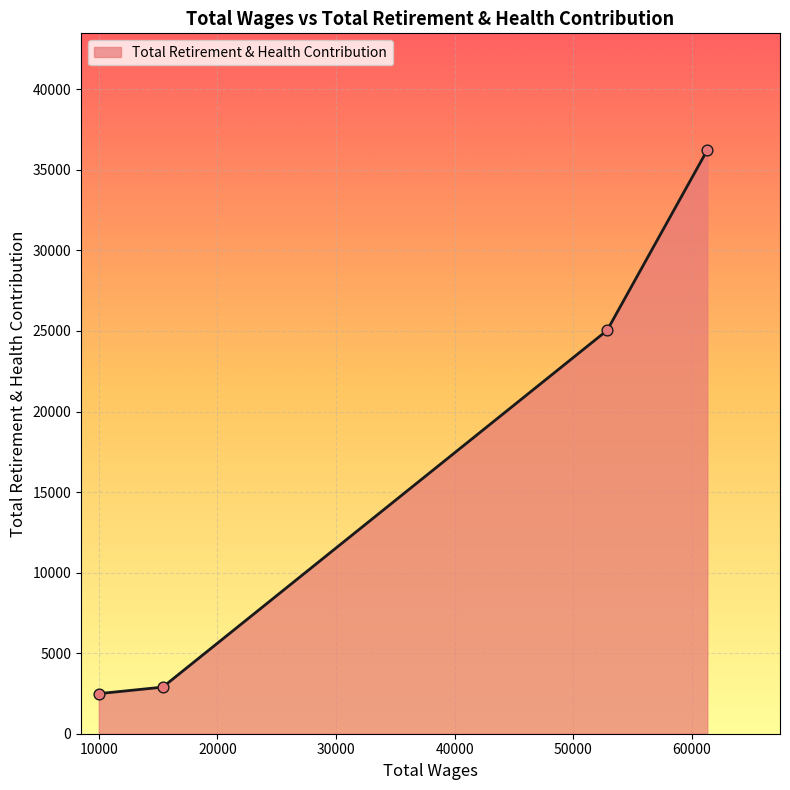

What is the greatest value displayed?

36230